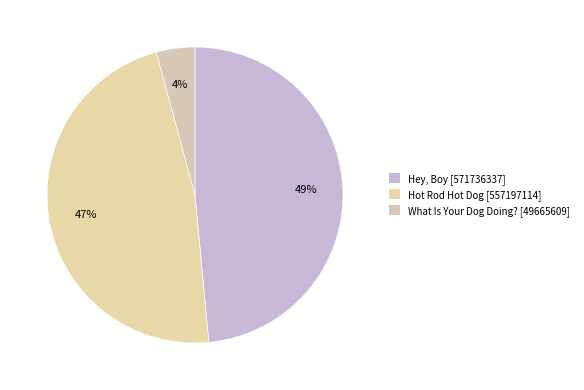

How many segments does this pie chart have?

3